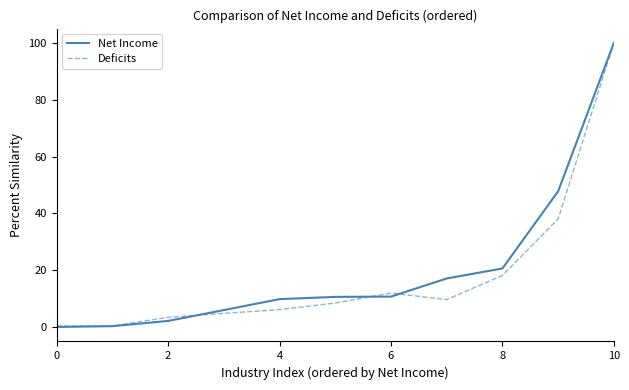

Which series has the largest range (max minus min)?

Net Income